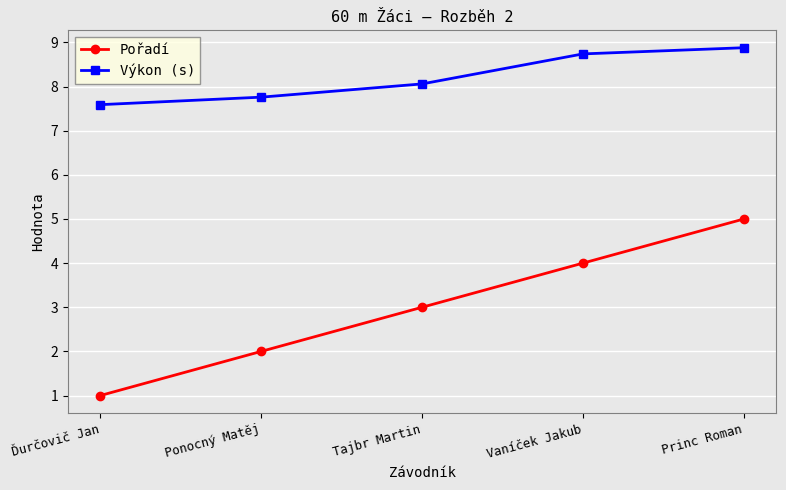

Is it true that Výkon (s) equals 8.1 at Tajbr Martin?

True